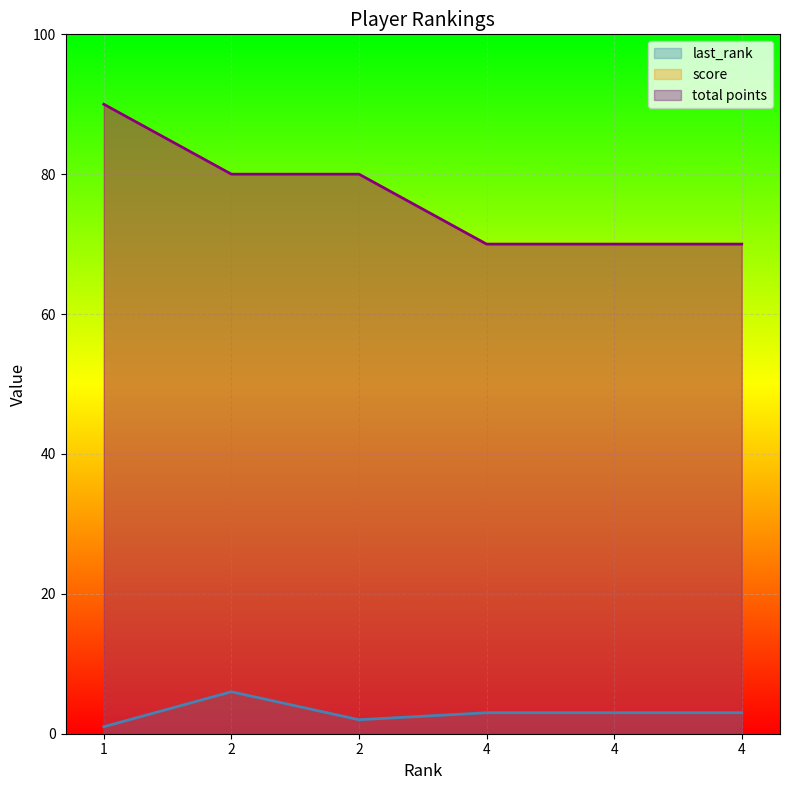

Is the value of last_rank at 4 greater than the value of score at 2?

No